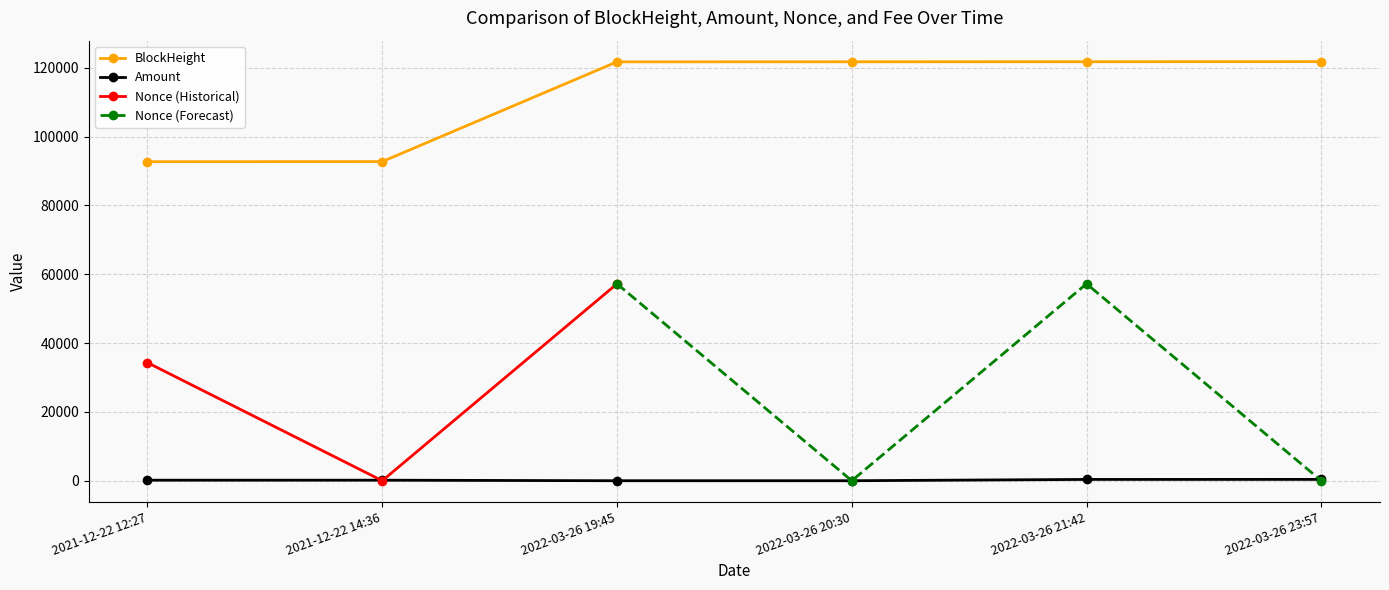

Rank the categories by BlockHeight value from highest to lowest.

2022-03-26 23:57, 2022-03-26 21:42, 2022-03-26 20:30, 2022-03-26 19:45, 2021-12-22 14:36, 2021-12-22 12:27